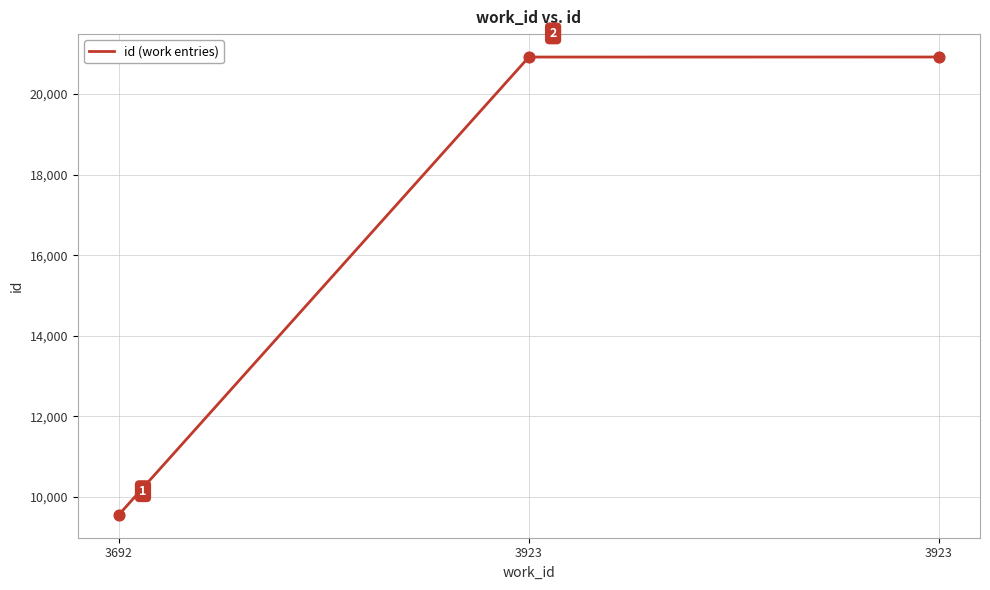

What is the change in value from 3692 to 3923?

+11363